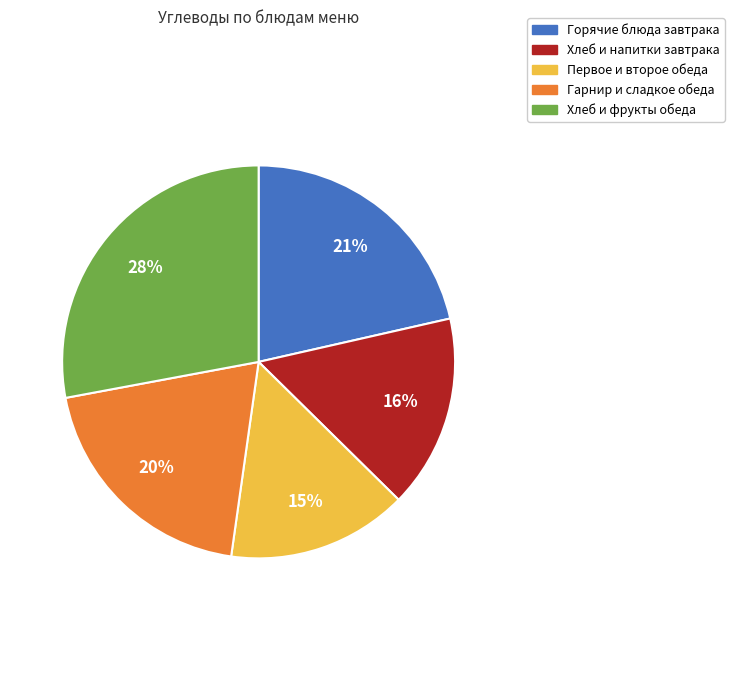

Is there any slice that represents more than half of the pie?

No